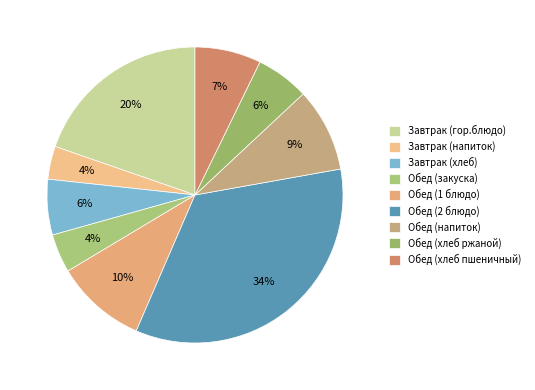

What percentage is the Обед (2 блюдо) slice, to the nearest percent?

34%